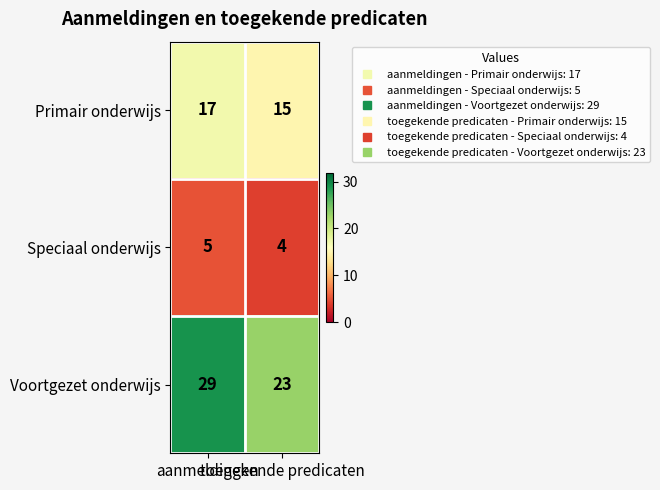

List the series in order of their peak value, highest first.

Voortgezet onderwijs, Primair onderwijs, Speciaal onderwijs